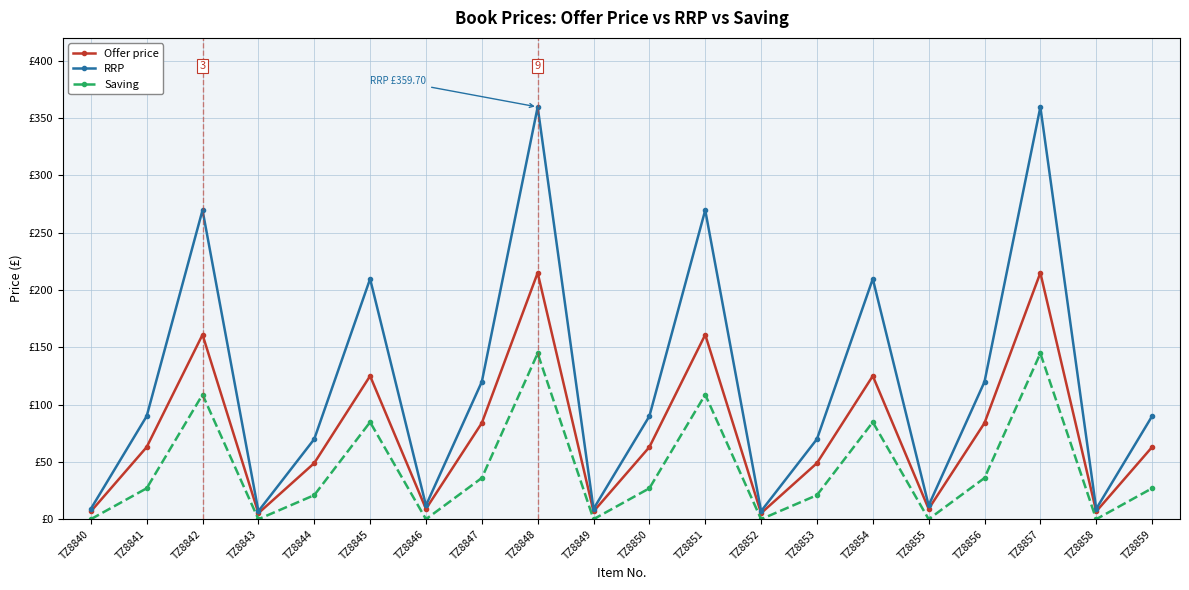

What is the difference between the highest and lowest values at TZ8849?

9.0